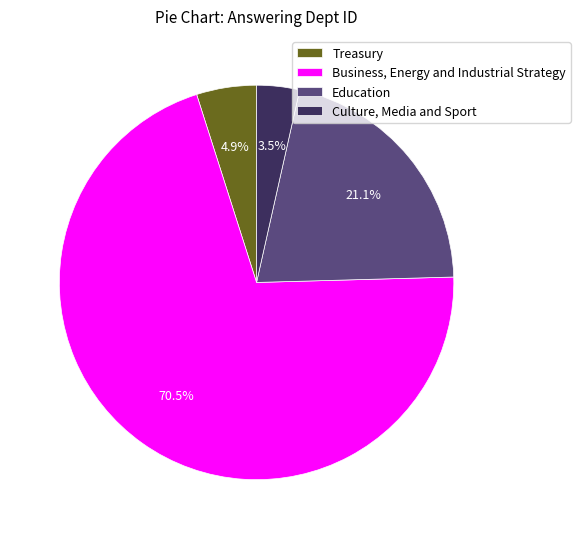

What is the smallest slice in the pie chart?

Culture, Media and Sport